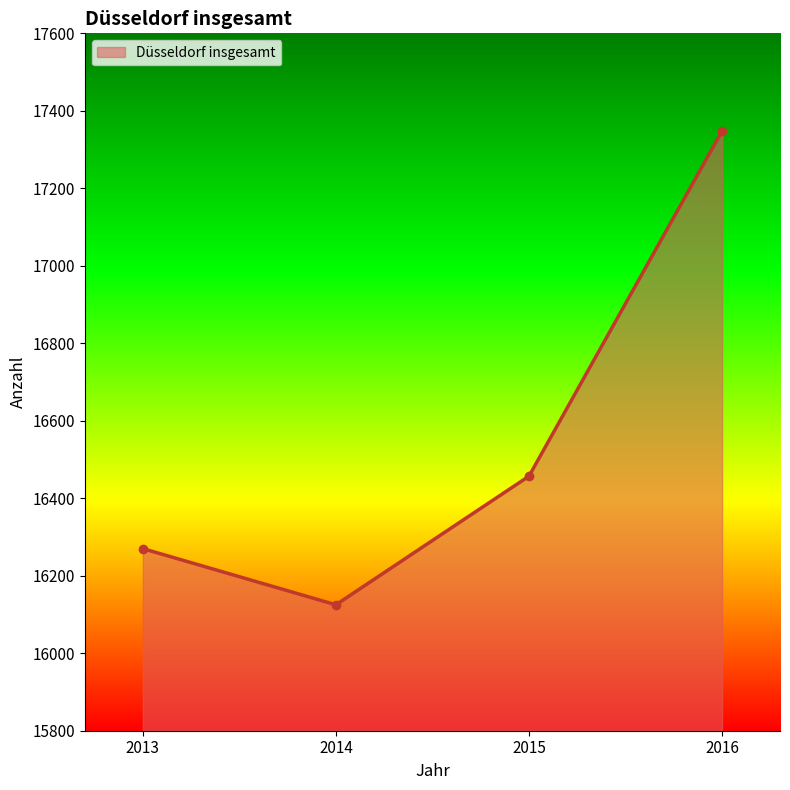

Between 2014 and 2016, which is larger?

2016